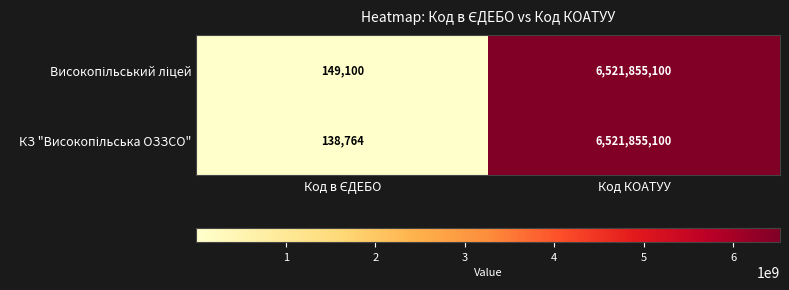

At which category is the sum across all series the highest?

Код КОАТУУ